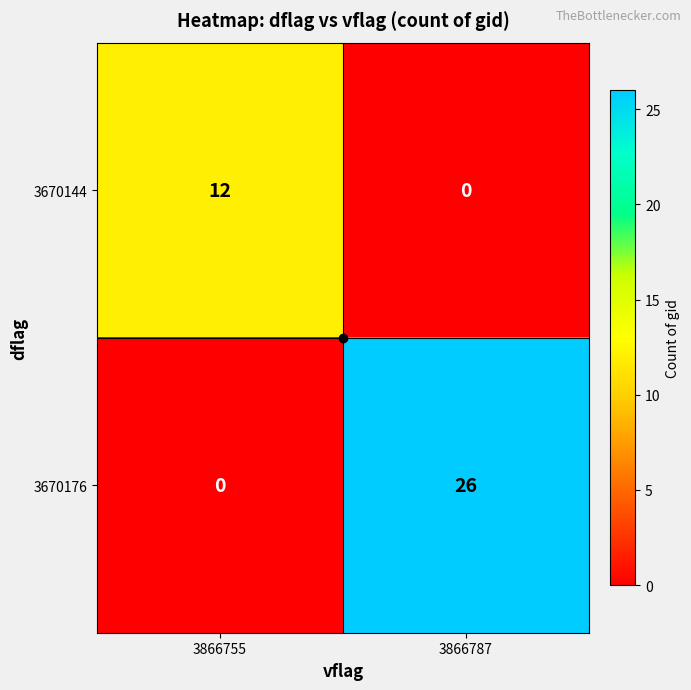

List the series in order of their peak value, lowest first.

3670144, 3670176